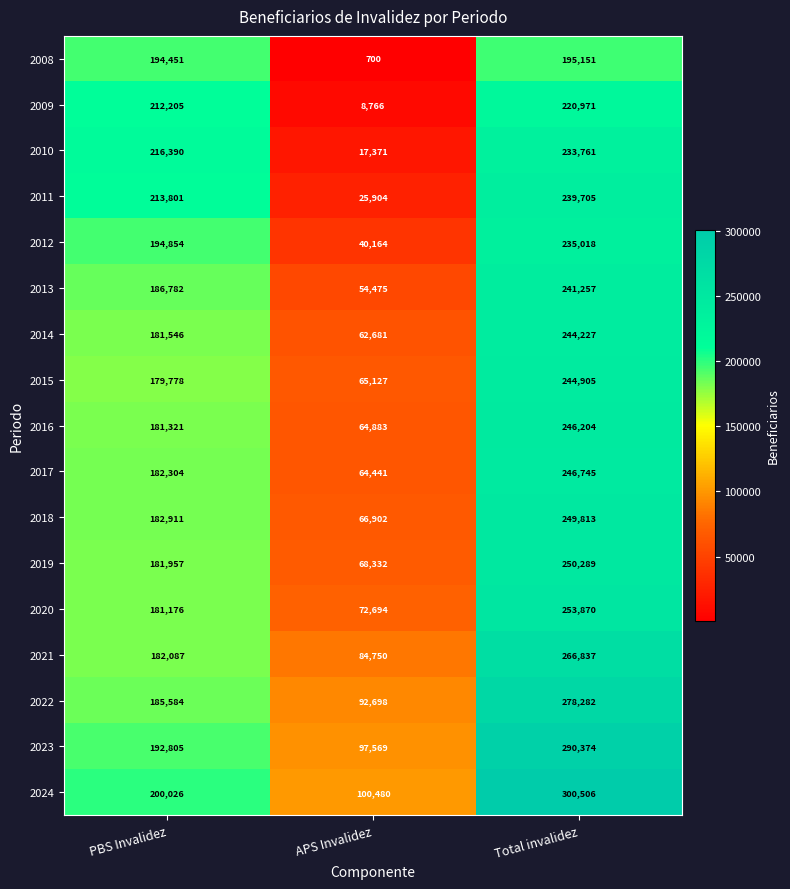

Which series changed the most between PBS Invalidez and Total invalidez?

2024